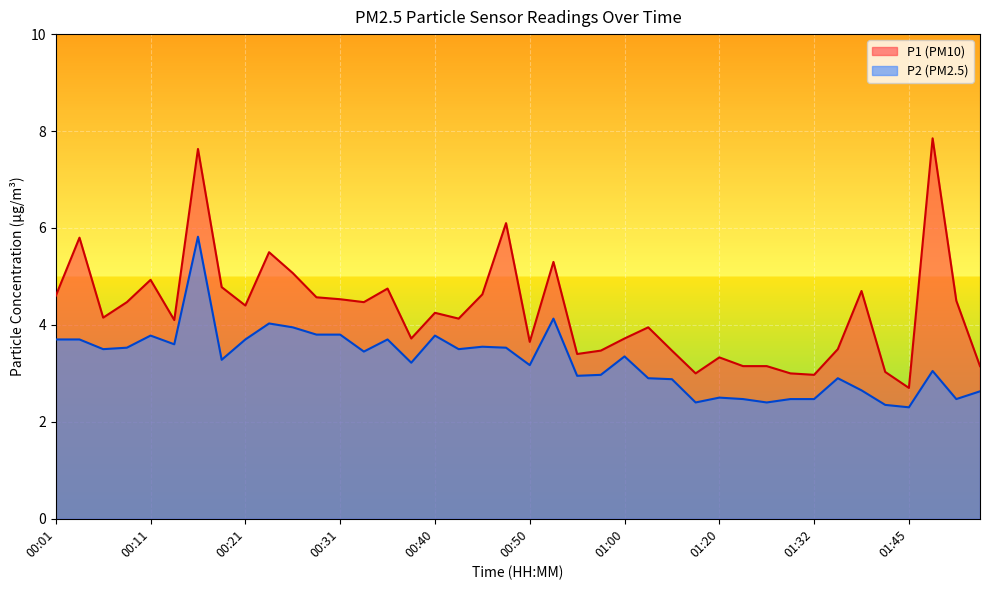

What is the sum of all P2 values?

130.3